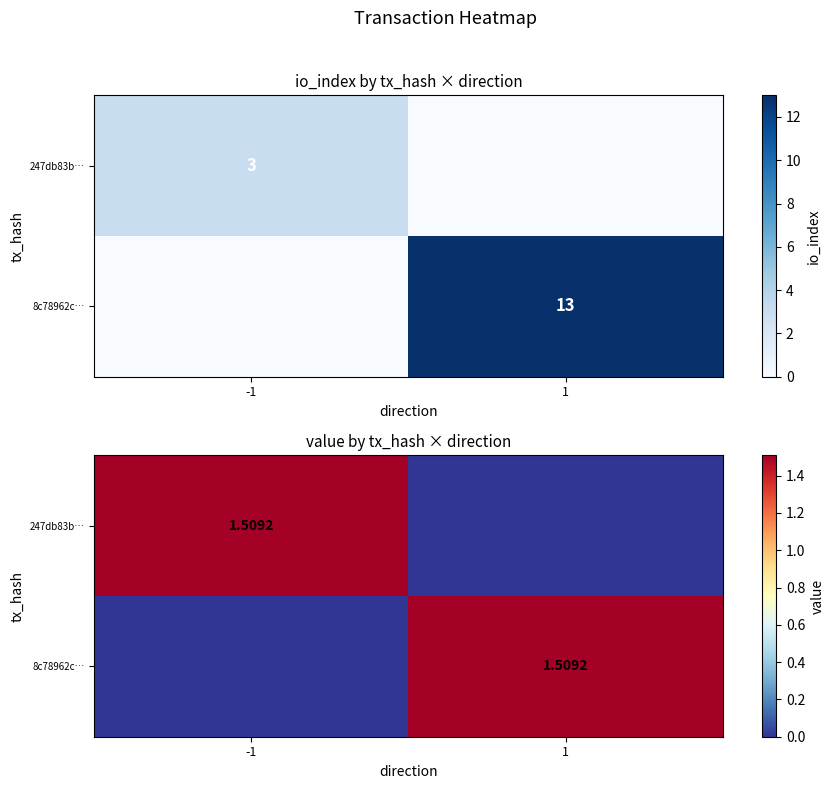

What is the difference between the maximum and minimum values in the 8c78962c… series?

1.5